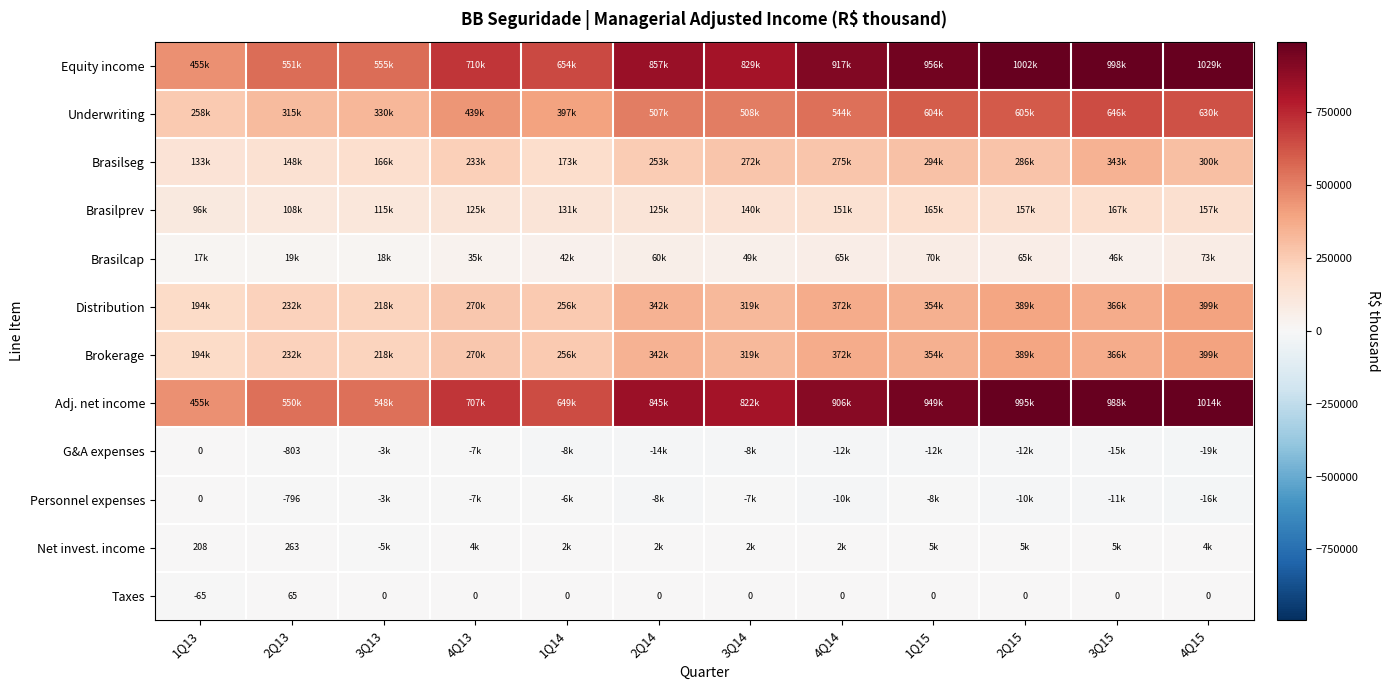

Which category has the lowest value in the Taxes series?

1Q13